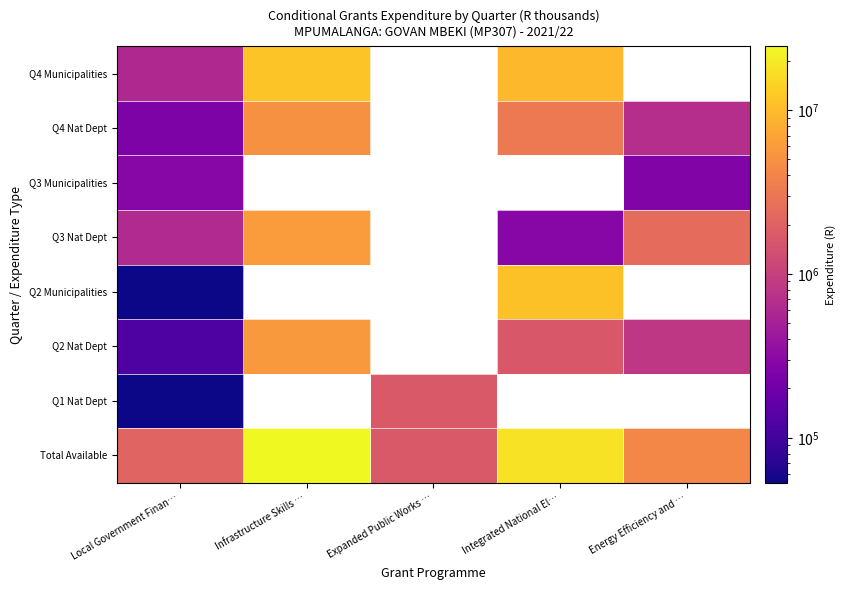

What is the minimum value for Q4 Municipalities?

601937.0